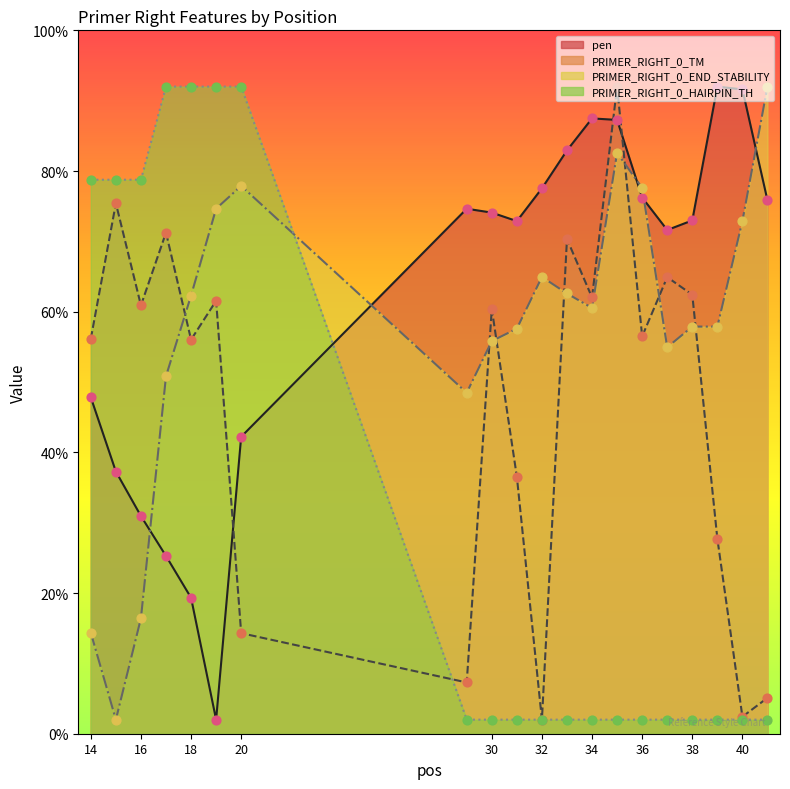

Is the value of PRIMER_RIGHT_0_TM (pts) at 36 greater than the value of PRIMER_RIGHT_0_HAIRPIN_TH (pts) at 36?

Yes